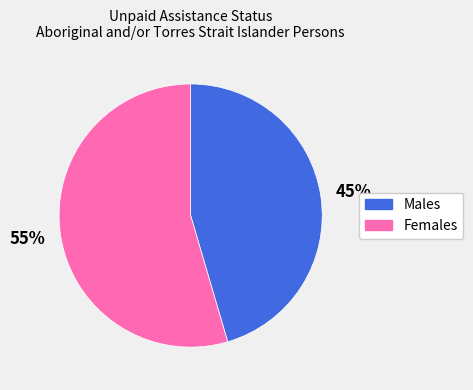

Is it true that Males is 45% of the pie?

True